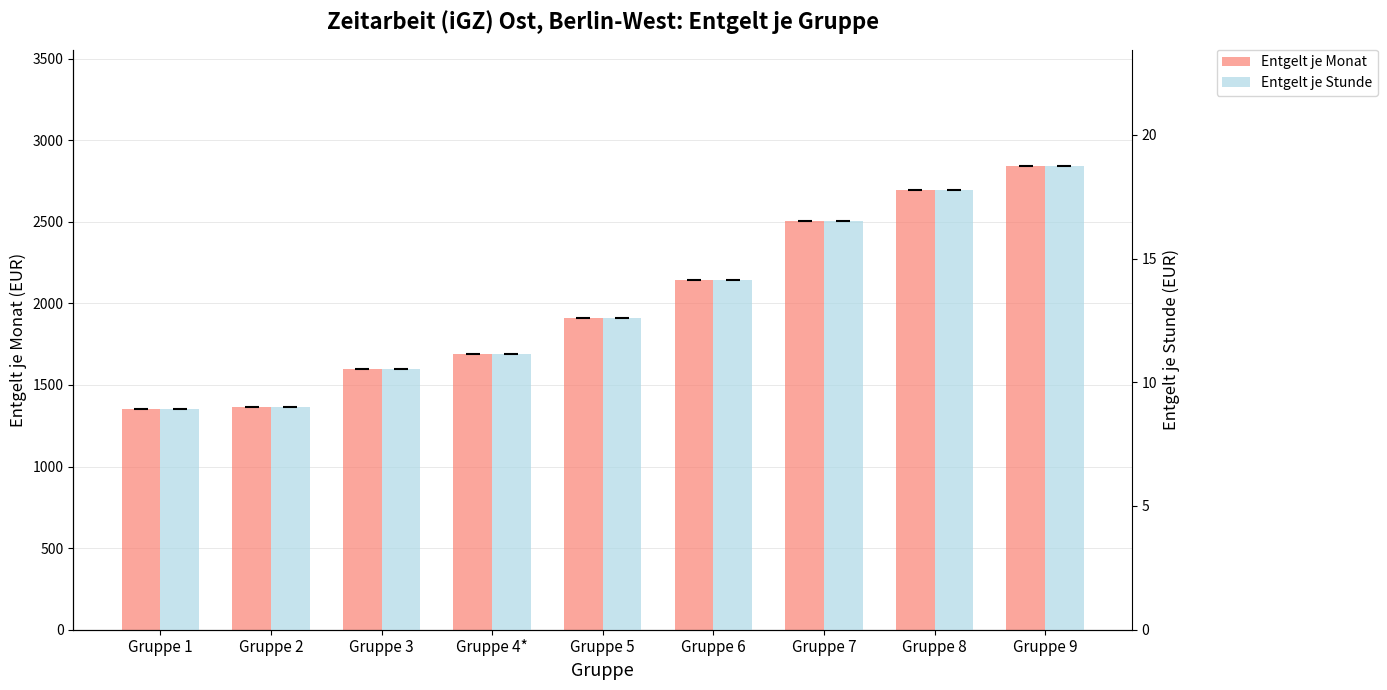

Which series has the widest spread of values?

Entgelt je Monat